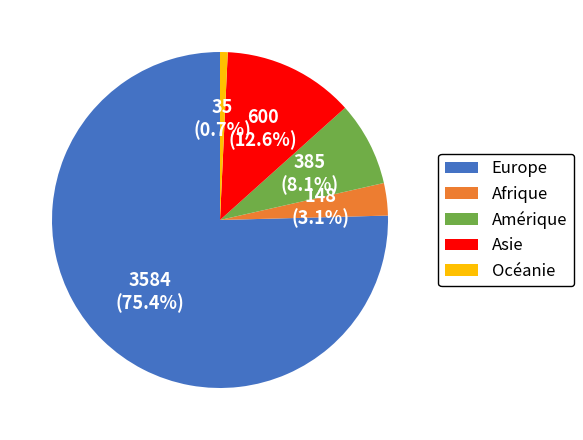

What percentage is the Amérique slice, to the nearest percent?

8%